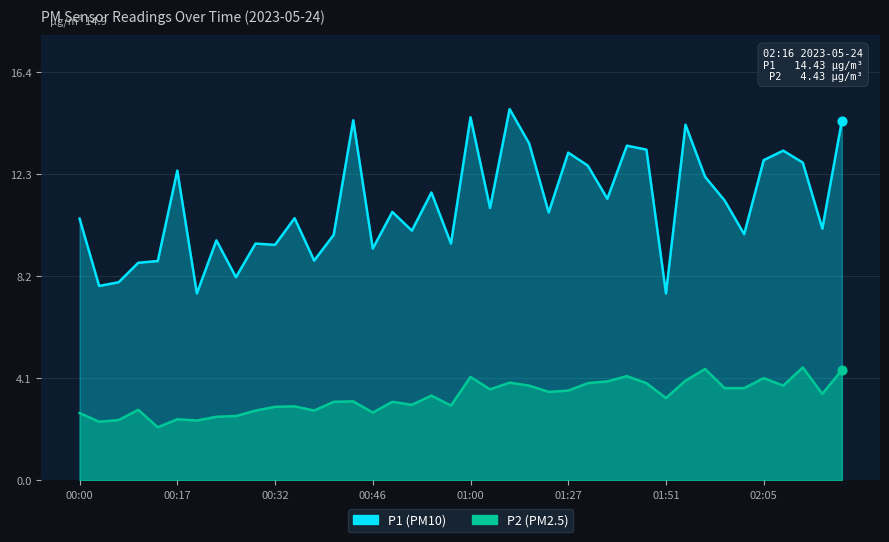

Which series contains the lowest Y value?

P2